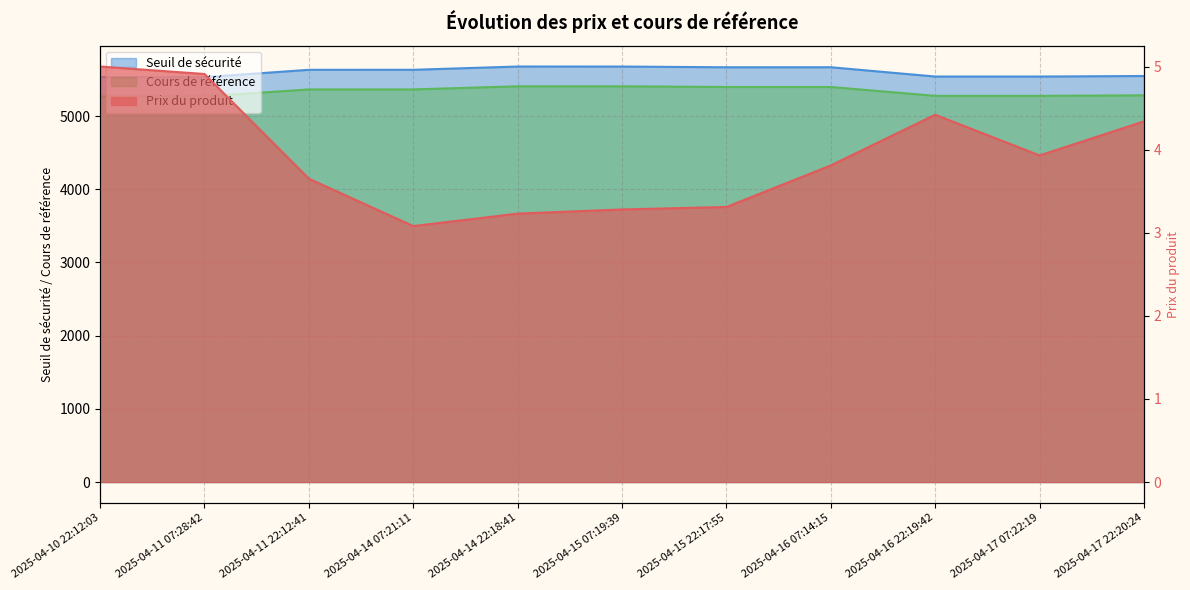

What is the total value across all series at 2025-04-16 22:19:42?

10819.5